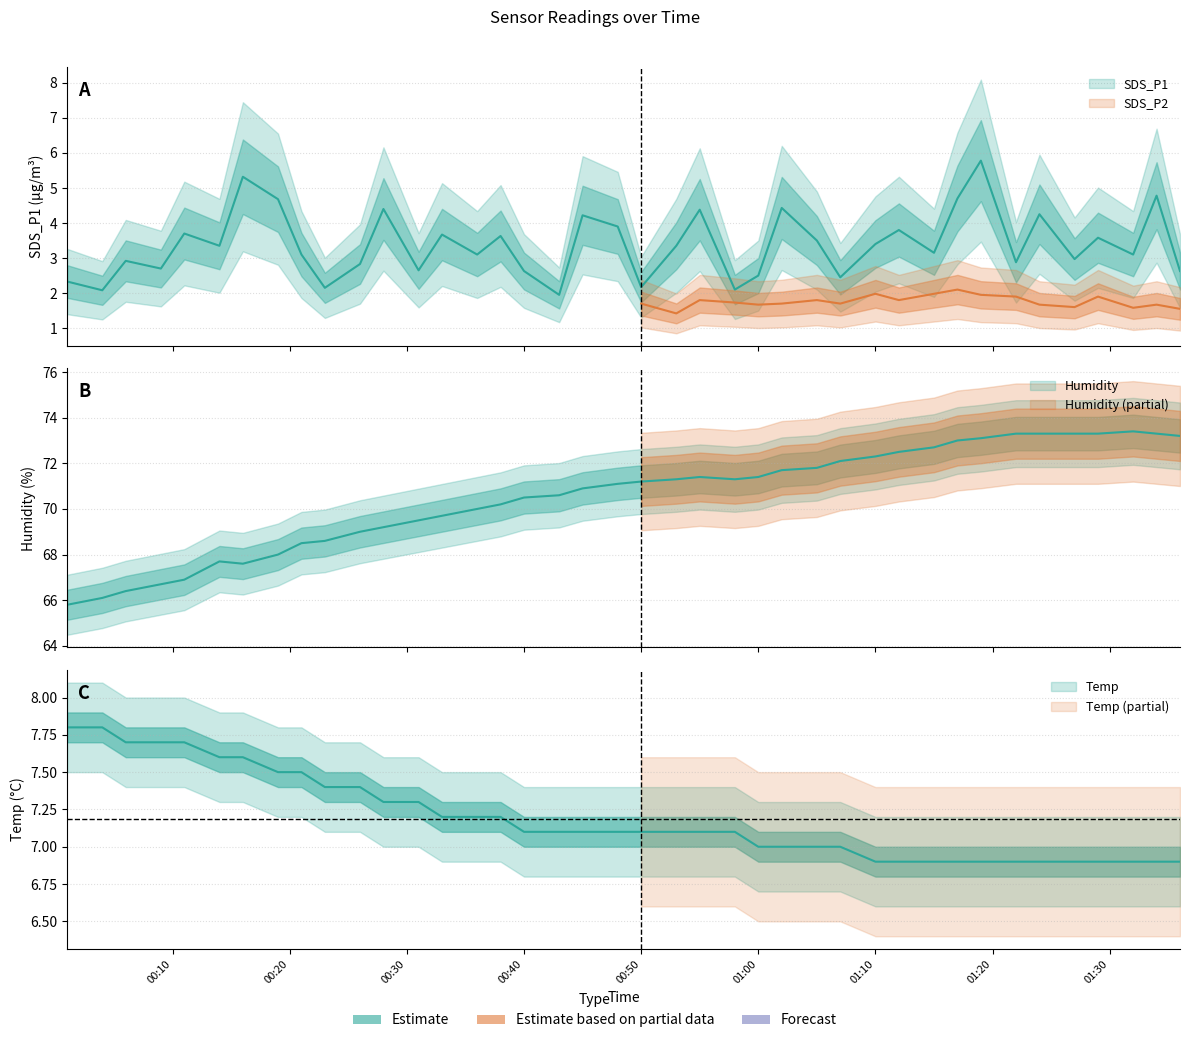

Reading left to right, transcribe all the data shown in this chart.

SDS_P1: 2.3	2.1	2.9	2.7	3.7	3.4	5.3	4.7	3.1	2.1	2.8	4.4	2.6	3.7	3.1	3.6	2.6	1.9	4.2	3.9	2.2	3.4	4.4	2.1	2.5	4.4	3.5	2.5	3.4	3.8	3.1	4.7	5.8	2.9	4.2	3.0	3.6	3.1	4.8	2.6
Temp: 7.8	7.8	7.7	7.7	7.7	7.6	7.6	7.5	7.5	7.4	7.4	7.3	7.3	7.2	7.2	7.2	7.1	7.1	7.1	7.1	7.1	7.1	7.1	7.1	7.0	7.0	7.0	7.0	6.9	6.9	6.9	6.9	6.9	6.9	6.9	6.9	6.9	6.9	6.9	6.9
Humidity: 65.8	66.1	66.4	66.7	66.9	67.7	67.6	68.0	68.5	68.6	69.0	69.2	69.5	69.7	70.0	70.2	70.5	70.6	70.9	71.1	71.2	71.3	71.4	71.3	71.4	71.7	71.8	72.1	72.3	72.5	72.7	73.0	73.1	73.3	73.3	73.3	73.3	73.4	73.3	73.2